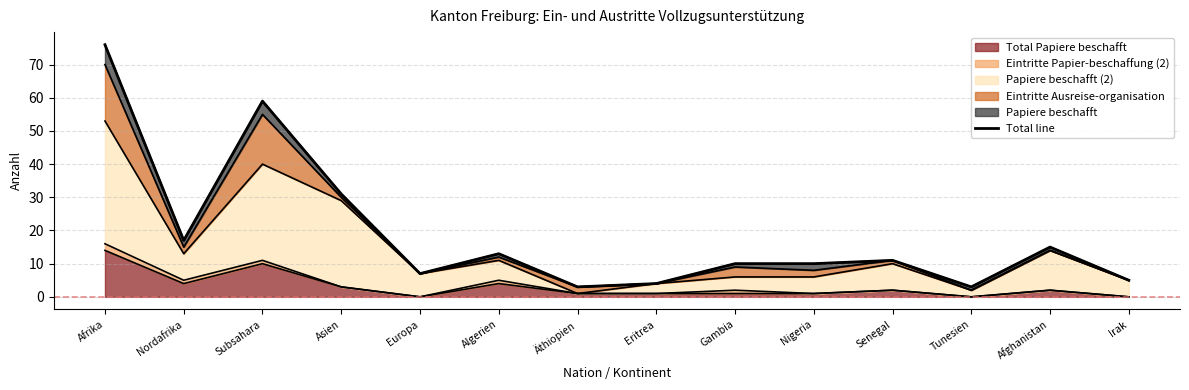

Rank the categories by value from highest to lowest.

Afrika, Subsahara, Asien, Nordafrika, Afghanistan, Algerien, Senegal, Gambia, Nigeria, Europa, Irak, Eritrea, Äthiopien, Tunesien